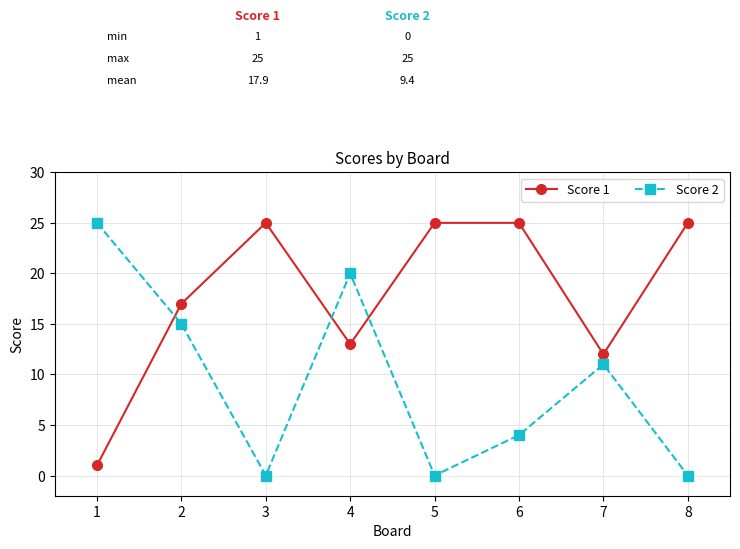

How many times do Score 2 and Score 1 cross each other?

3